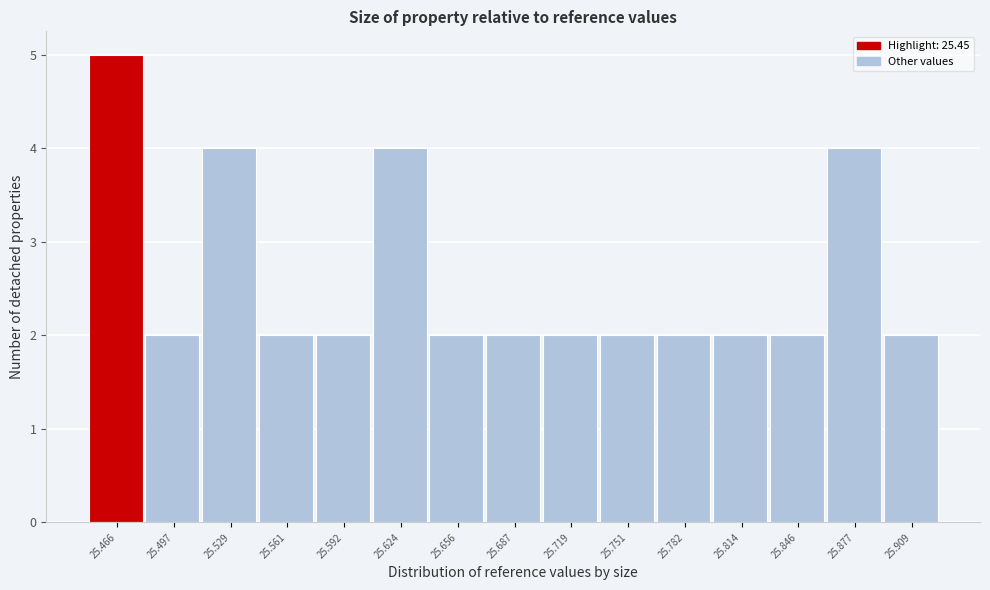

Reading left to right, transcribe this chart: for each bar, give the range it covers on the x-axis and its height. Neither the bar edges nor the heights are printed on the chart, so give them approximately, as read against the axes.

25.450 to 25.480: 5
25.480 to 25.515: 2
25.515 to 25.545: 4
25.545 to 25.575: 2
25.575 to 25.610: 2
25.610 to 25.640: 4
25.640 to 25.670: 2
25.670 to 25.705: 2
25.705 to 25.735: 2
25.735 to 25.765: 2
25.765 to 25.800: 2
25.800 to 25.830: 2
25.830 to 25.860: 2
25.860 to 25.895: 4
25.895 to 25.925: 2